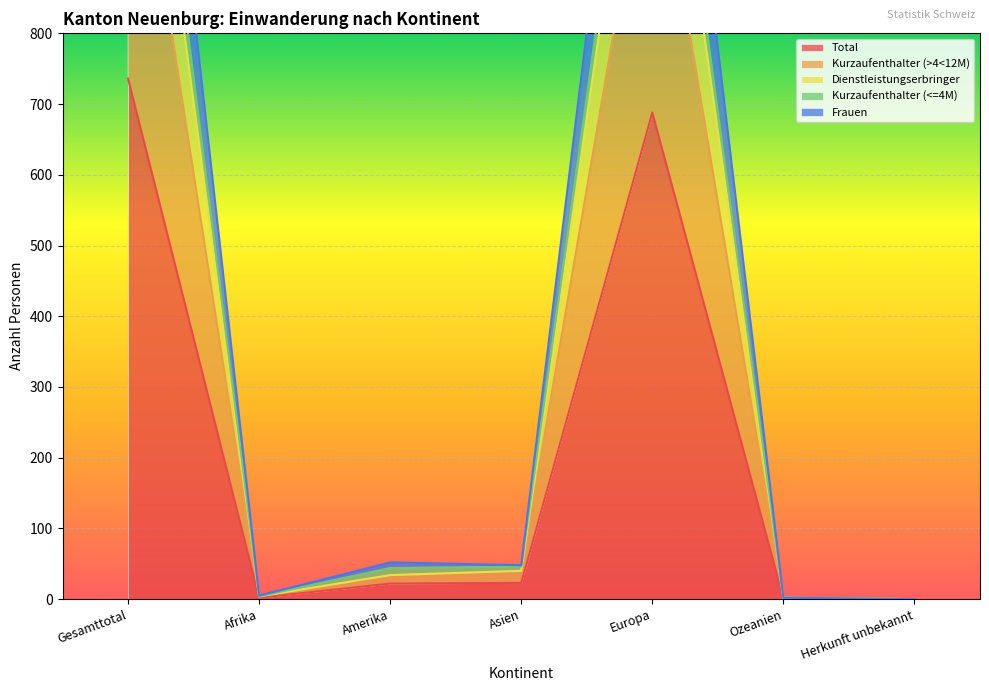

At which category is the sum across all series the highest?

Gesamttotal